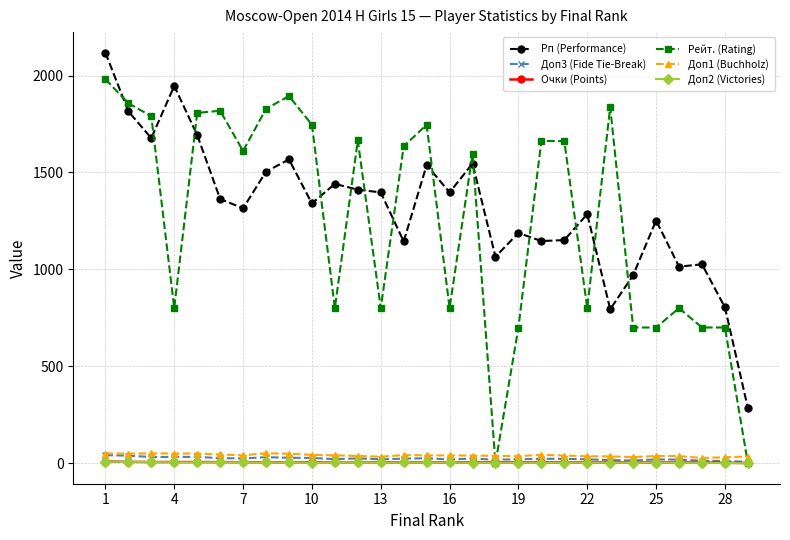

What is the value of the Рп (Performance) point at the 25th from the left?

1252.0